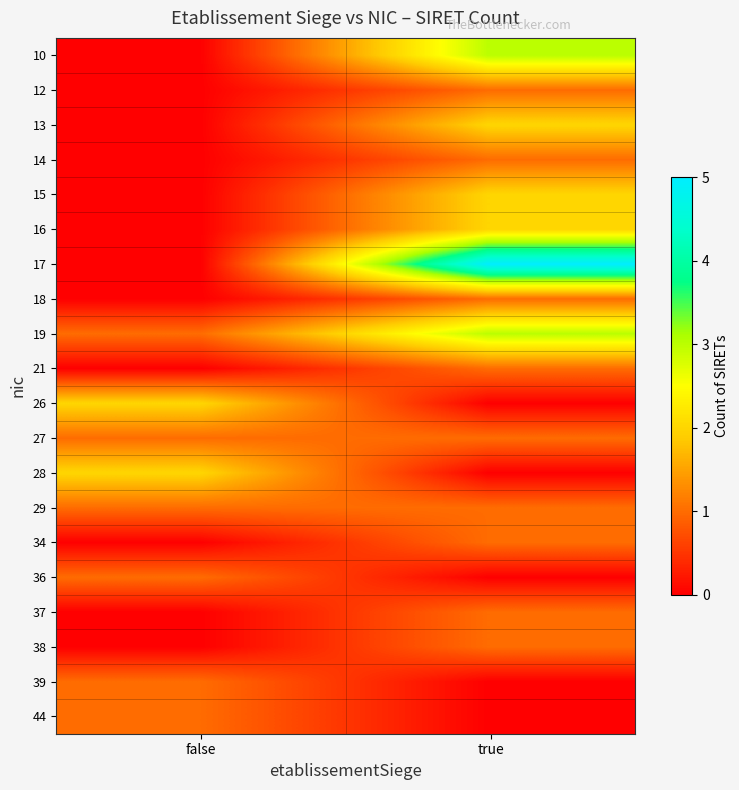

Reading right to left, extract all data points from this chart.

10: true=3	false=0
12: true=1	false=0
13: true=2	false=0
14: true=1	false=0
15: true=2	false=0
16: true=2	false=0
17: true=5	false=0
18: true=1	false=0
19: true=3	false=1
21: true=1	false=0
26: true=0	false=2
27: true=1	false=1
28: true=0	false=2
29: true=1	false=1
34: true=1	false=0
36: true=0	false=1
37: true=1	false=0
38: true=1	false=0
39: true=0	false=1
44: true=0	false=1